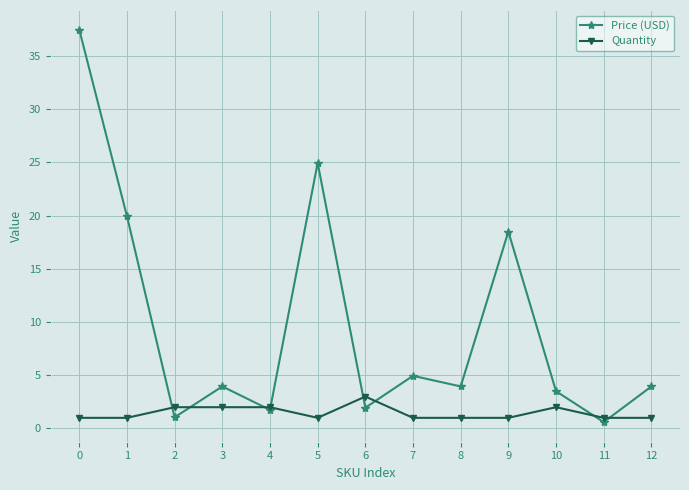

In Price (USD), how many points are lower than both neighbors (excluding endpoints)?

5